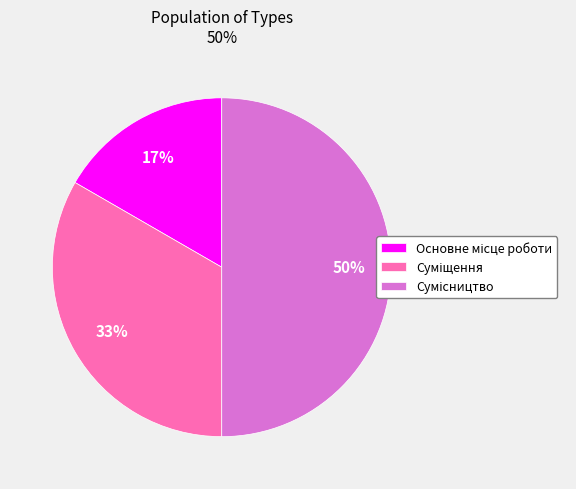

To the nearest percent, what is the difference between the largest and smallest slice percentages?

33%